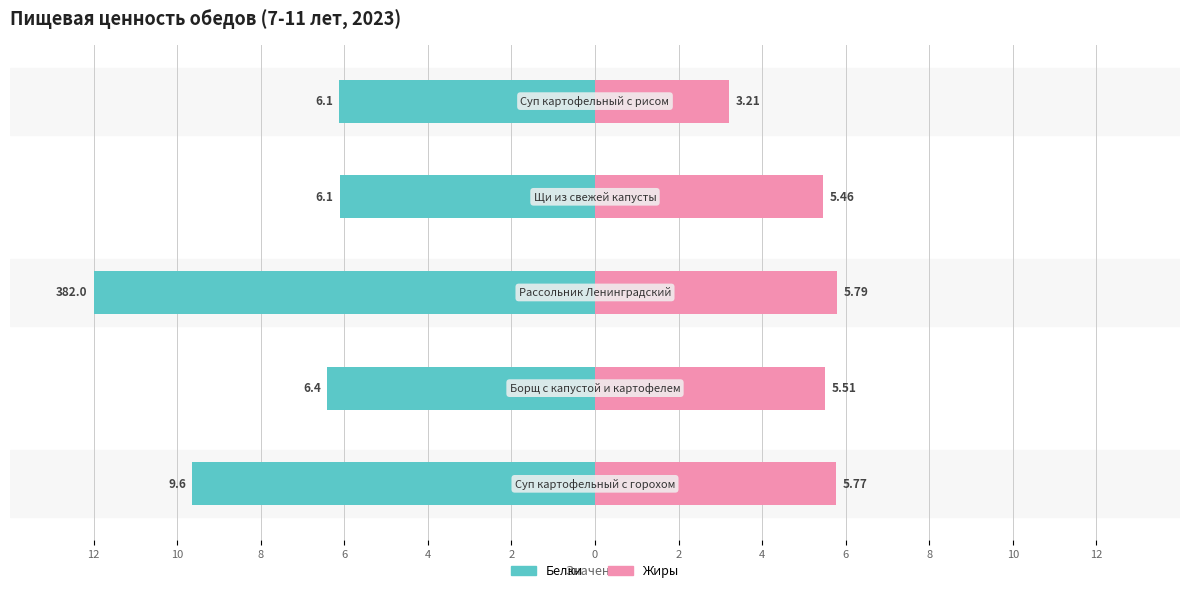

Reading left to right, transcribe all the data shown in this chart.

Белки: 12=-9.6	10=-6.4	8=-12.0	6=-6.1	4=-6.1
Жиры: 12=5.8	10=5.5	8=5.8	6=5.5	4=3.2